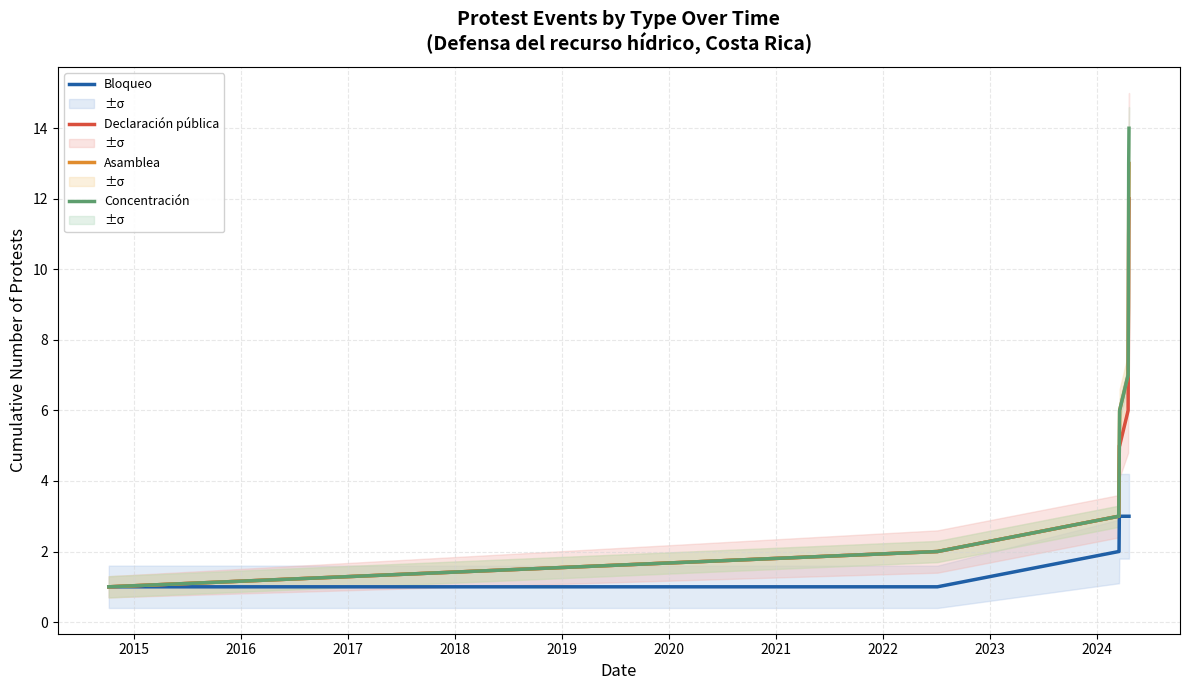

What is the average value of the Bloqueo series?

2